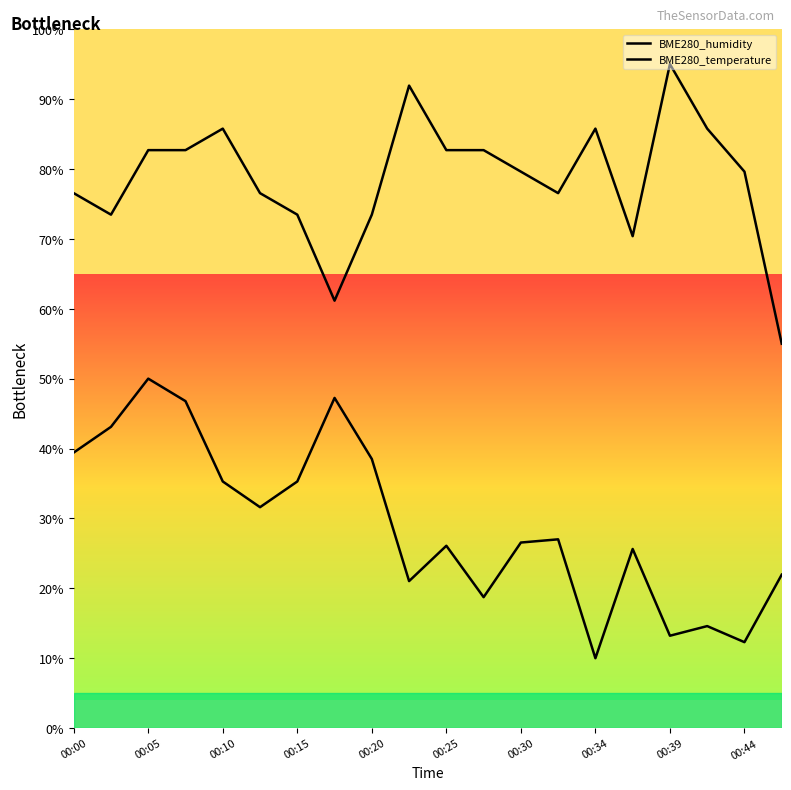

What are all the series names shown in the legend?

BME280_humidity, BME280_temperature